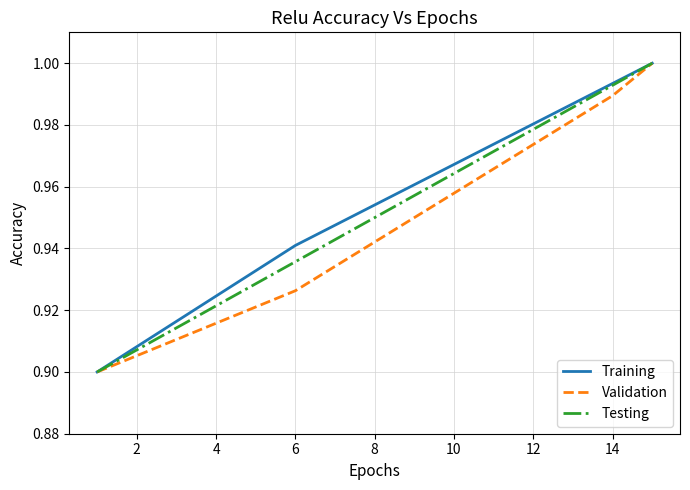

Does the chart display data point markers on the line(s)?

No